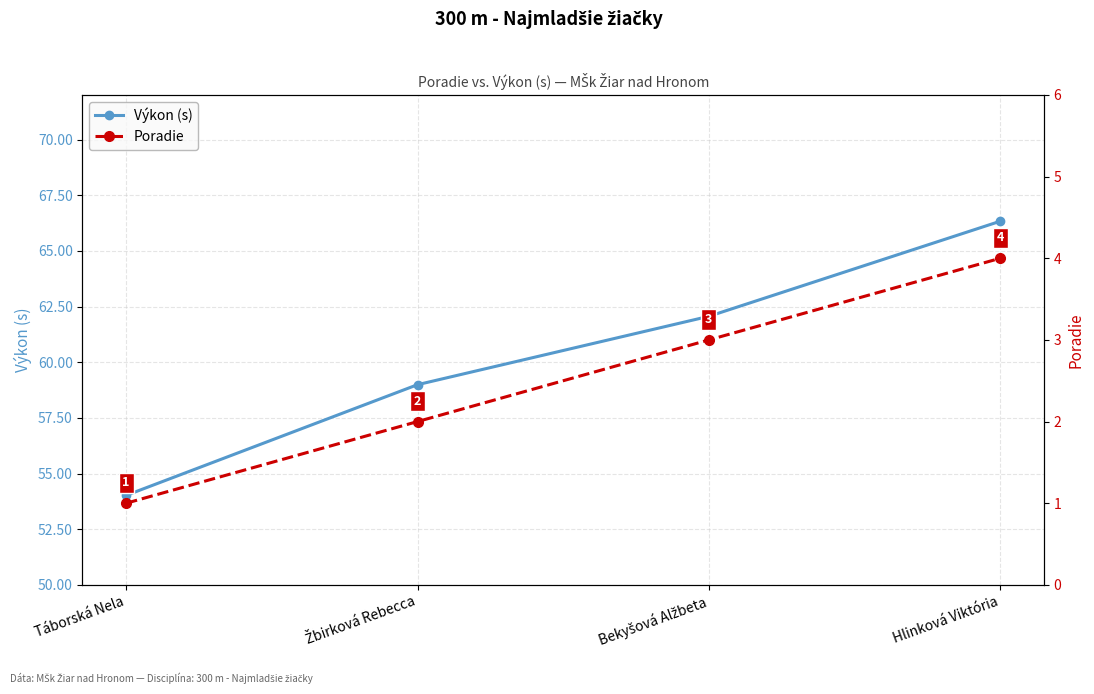

What is the label of the 1st point from the left?

Táborská Nela